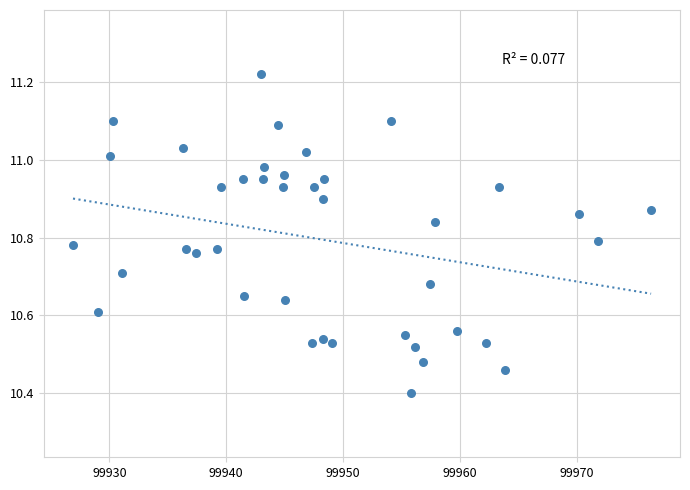

What Y value in the scatter plot is closest to 10?

10.4